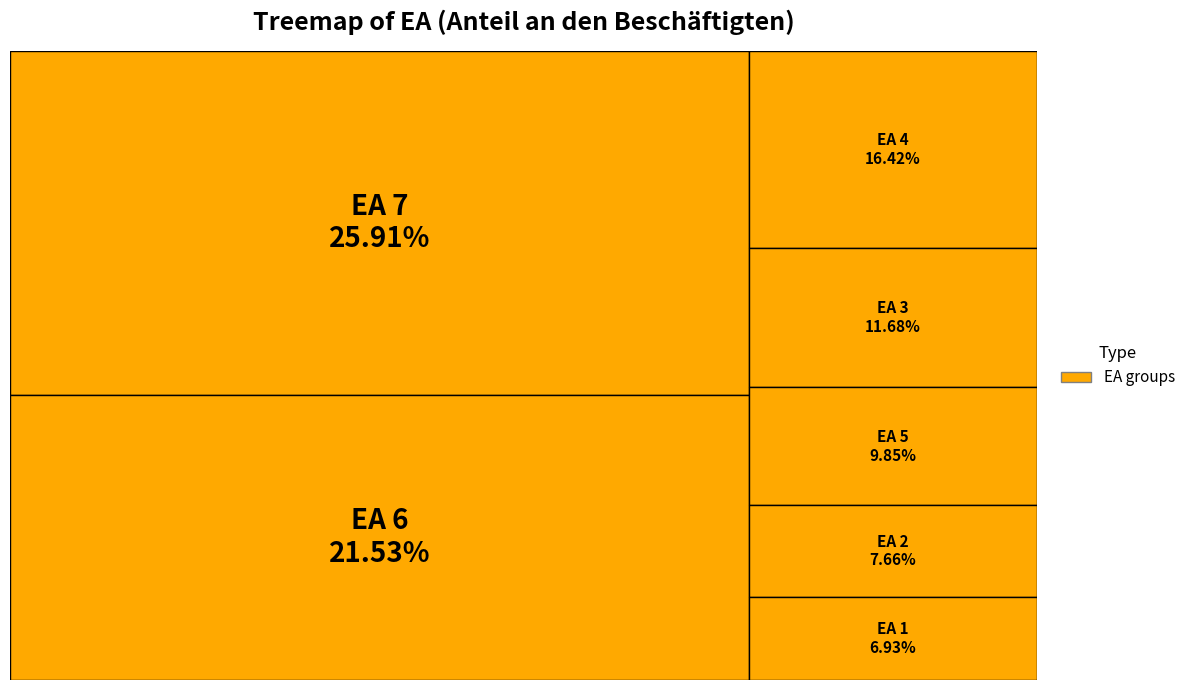

How many segments does this pie chart have?

7